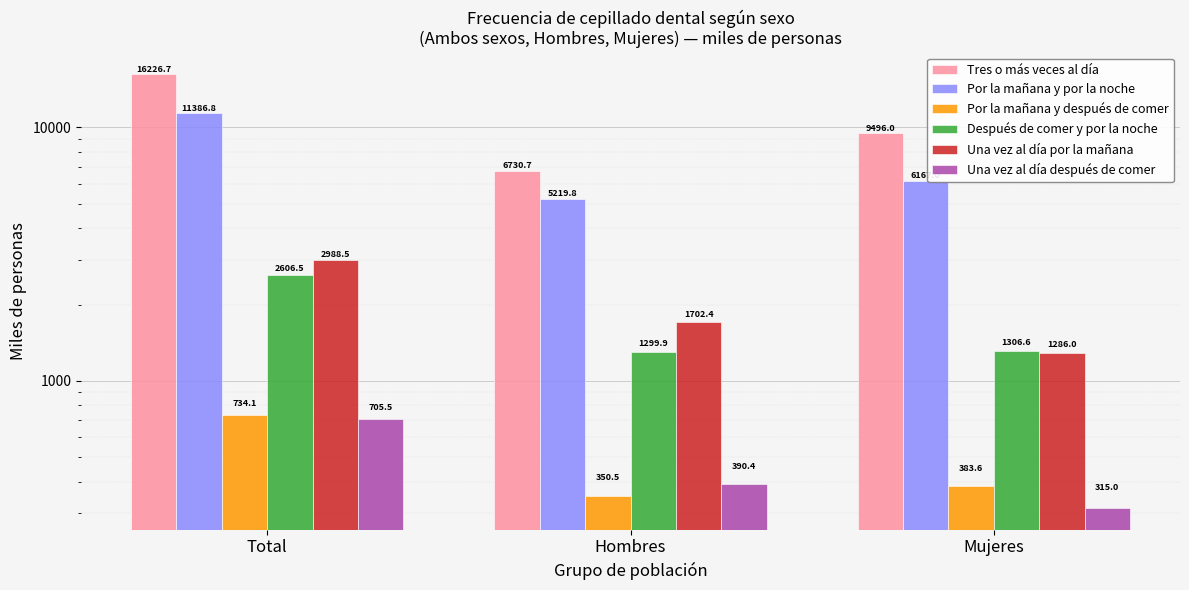

Where does the Tres o más veces al día series first go above 9496?

Total